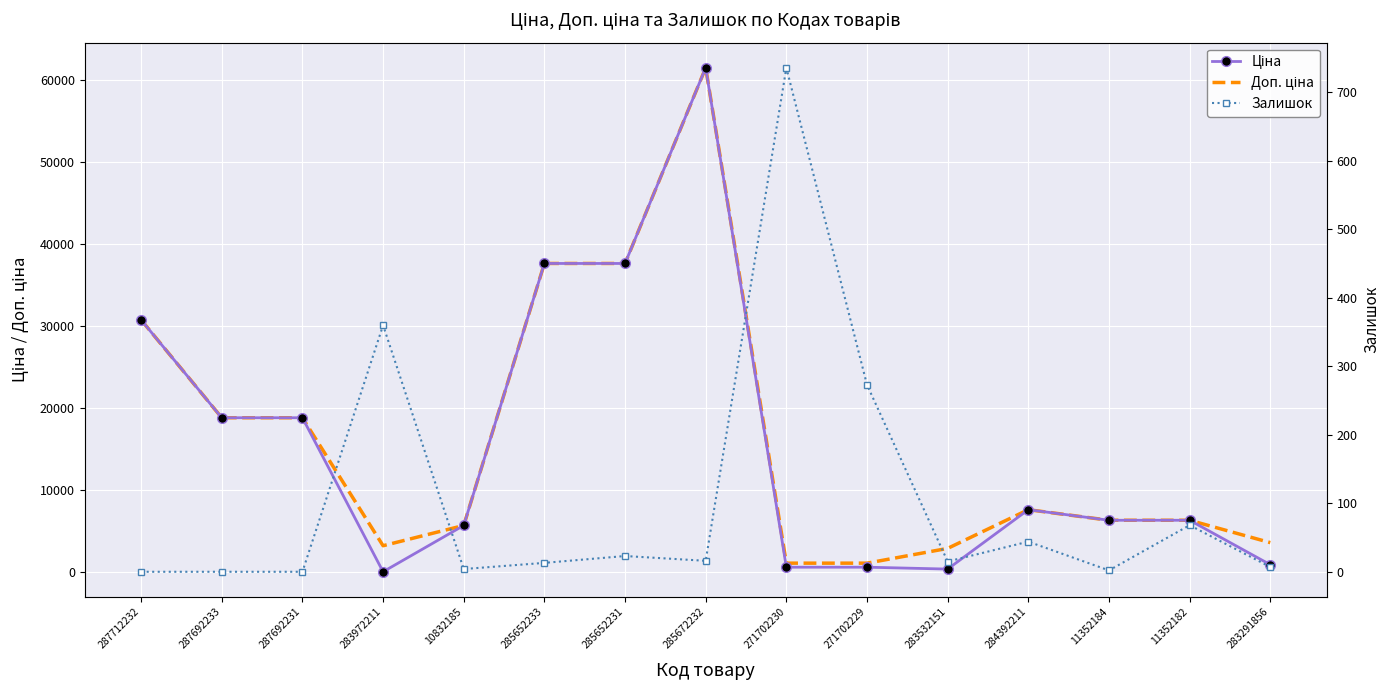

The Доп. ціна series shows 9187.2 at 10832185. True or false?

False